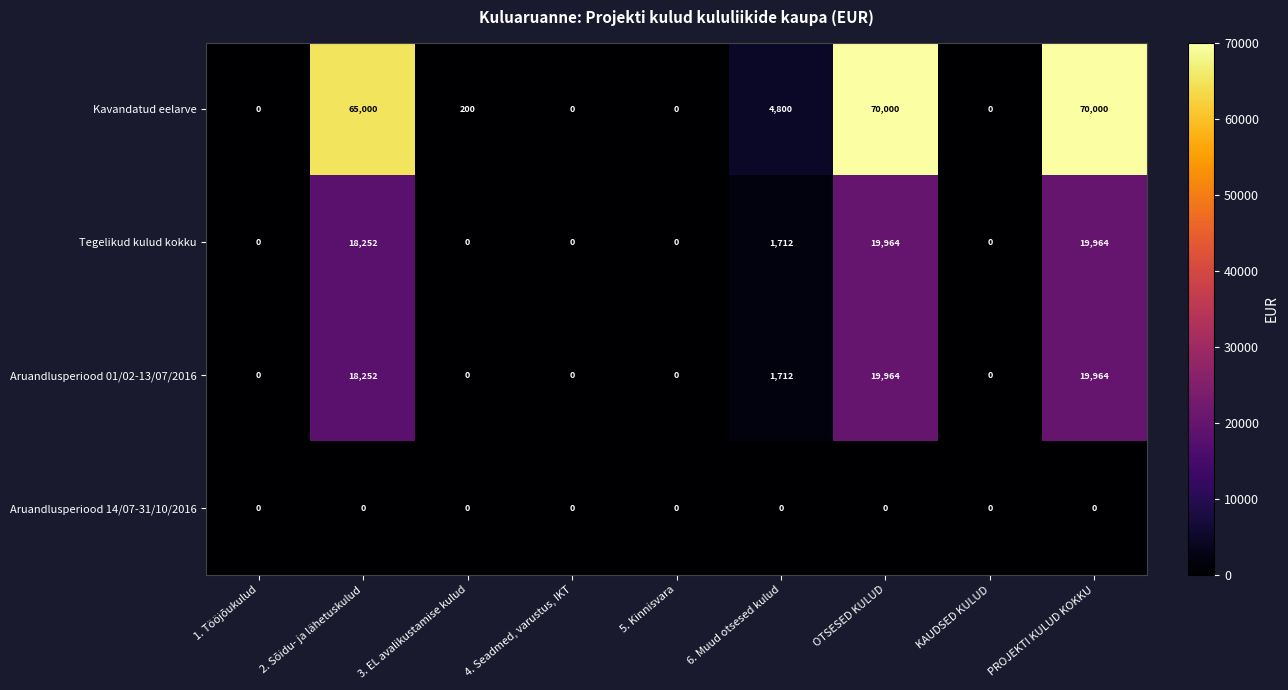

Which series has the largest total across all categories?

Kavandatud eelarve